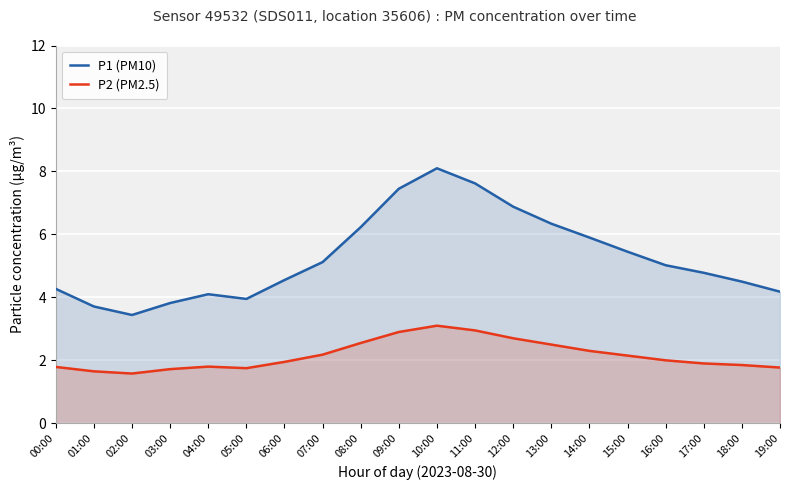

At 10:00, list the series in order from smallest to largest.

P2 (PM2.5), P1 (PM10)